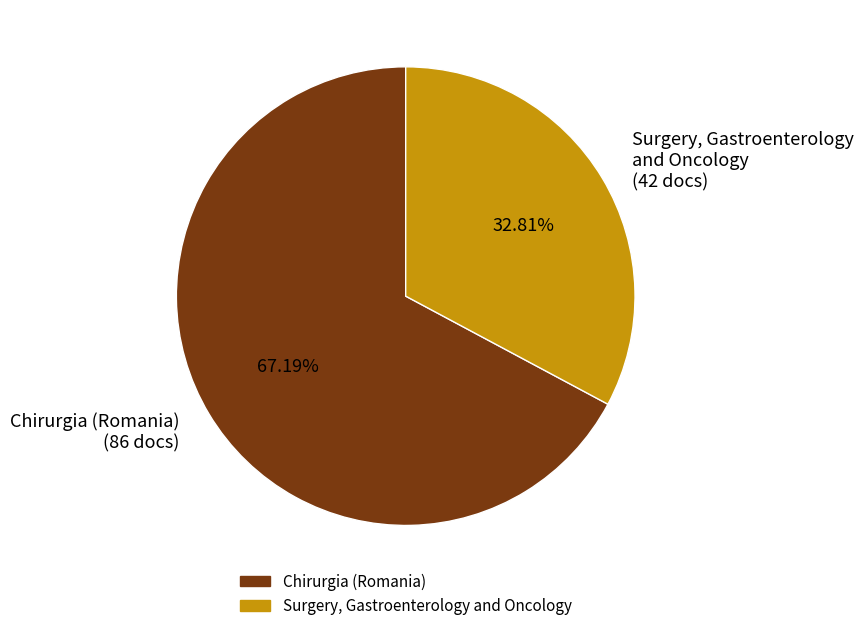

How many segments does this pie chart have?

2